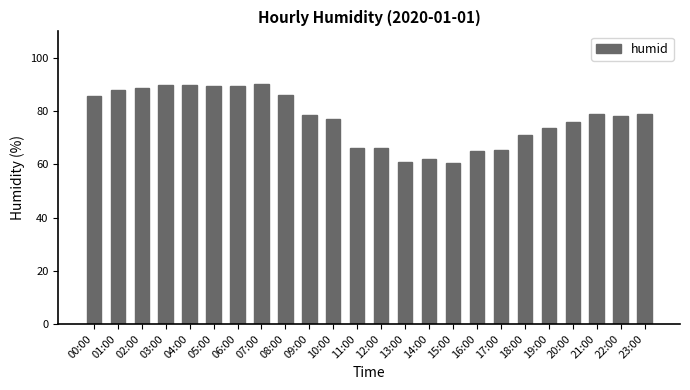

The value at 00:00 is 85.8. True or false?

True